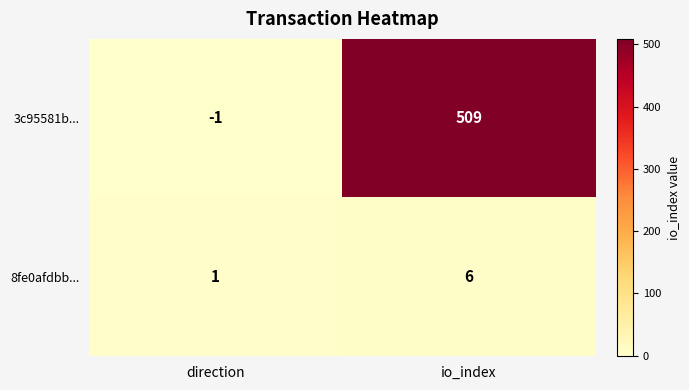

Rank the series by their maximum value, from highest to lowest.

3c95581b..., 8fe0afdbb...